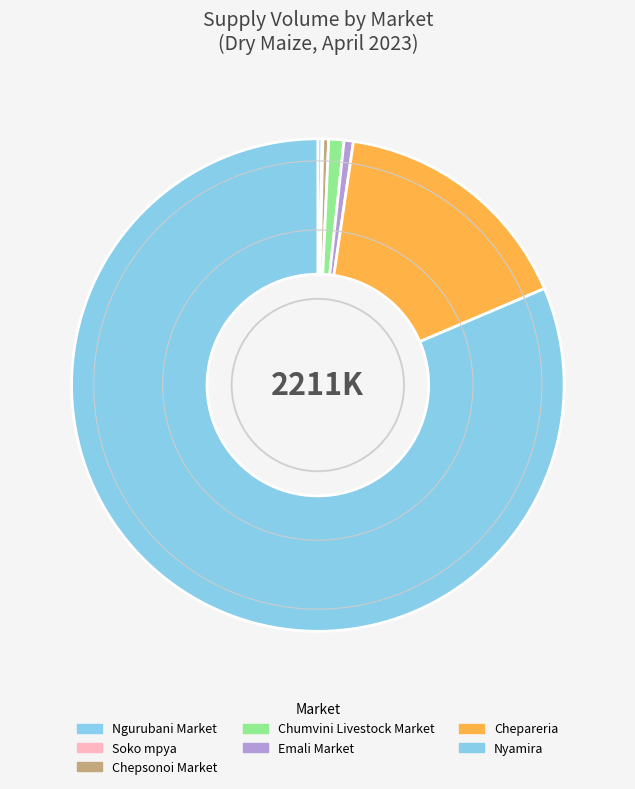

Do Soko mpya and Chepsonoi Market together represent more than half of the pie?

No